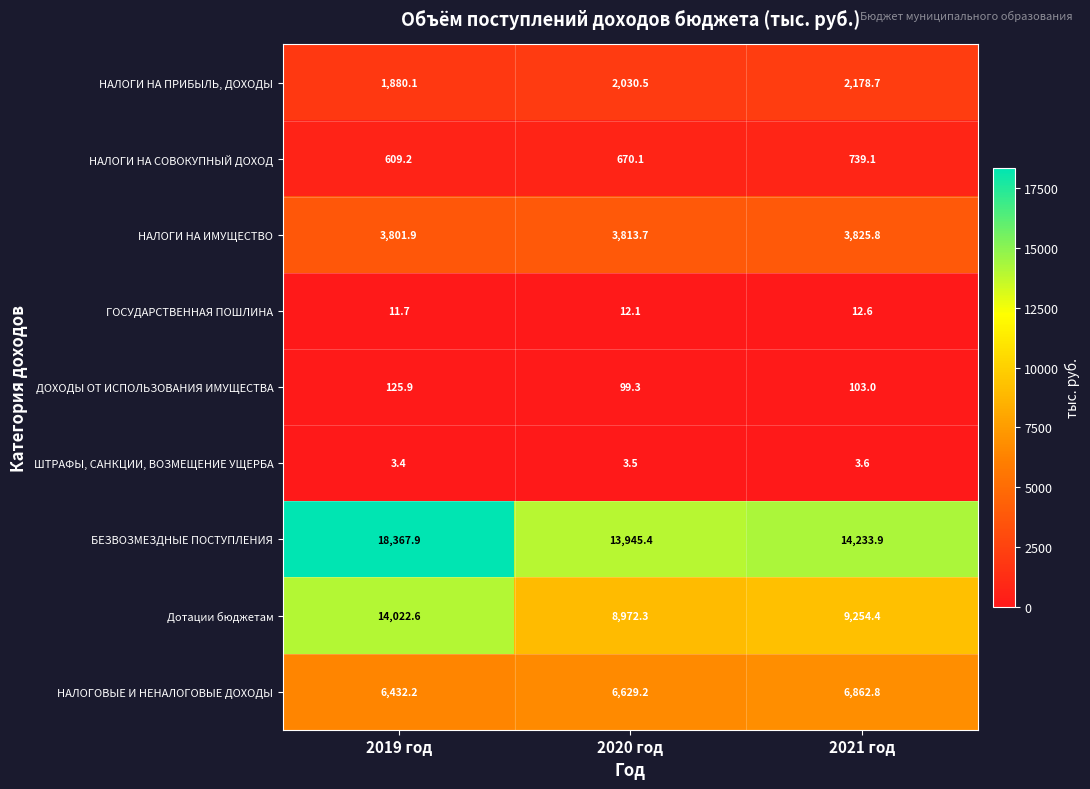

Between 2019 год and 2020 год, which series saw the biggest shift?

Дотации бюджетам